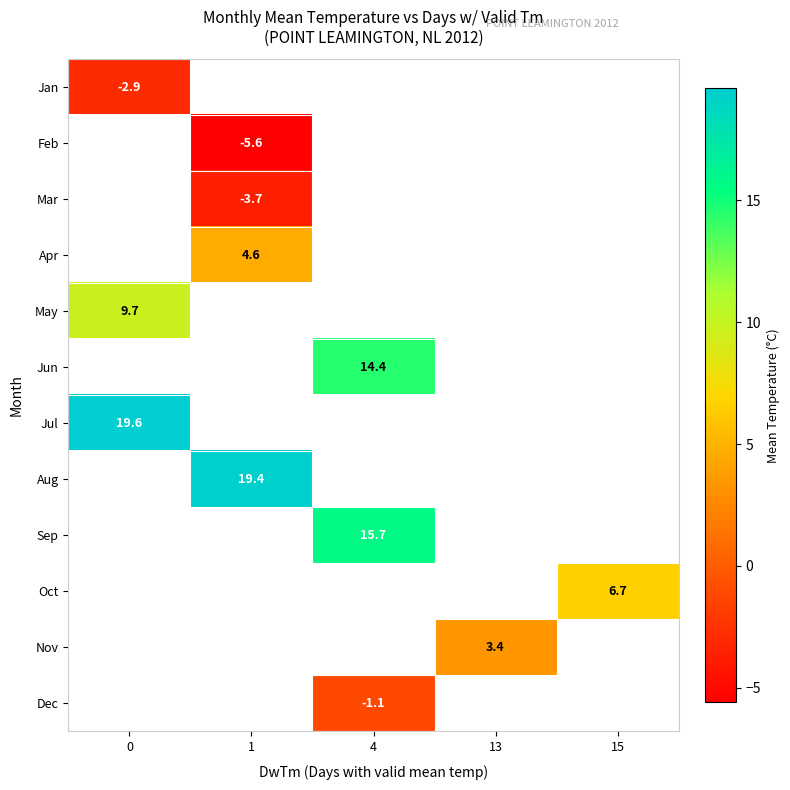

List the labels in order of Jul value, smallest first.

0, 1, 4, 13, 15